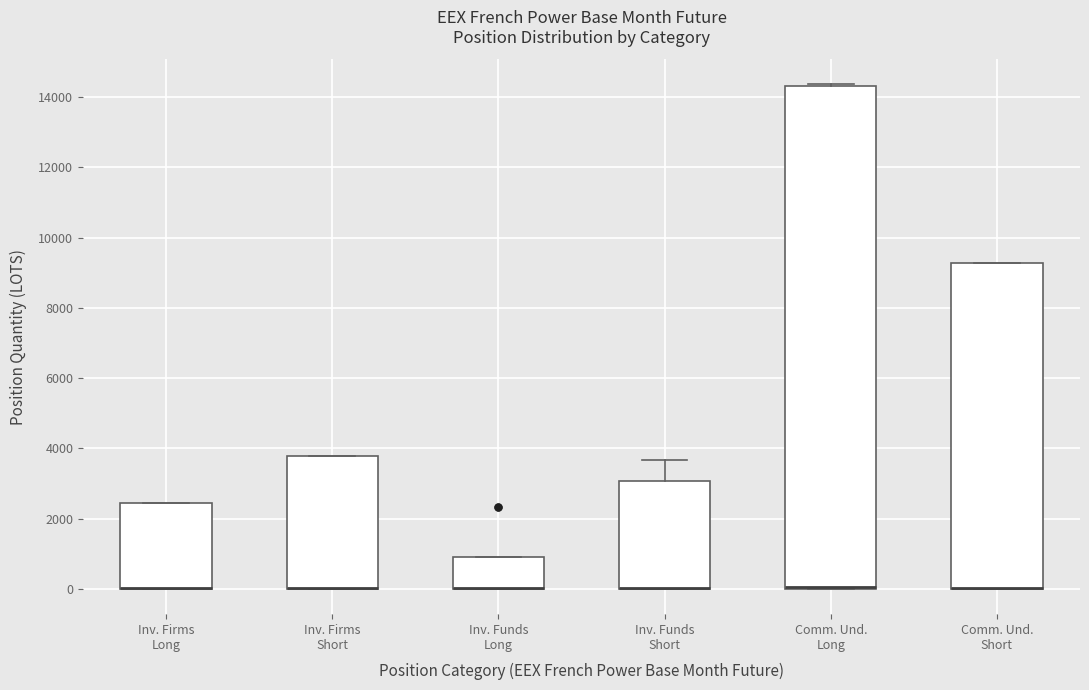

Comparing the boxes themselves (not the whiskers), which one is the tallest?

Comm. Und. Long